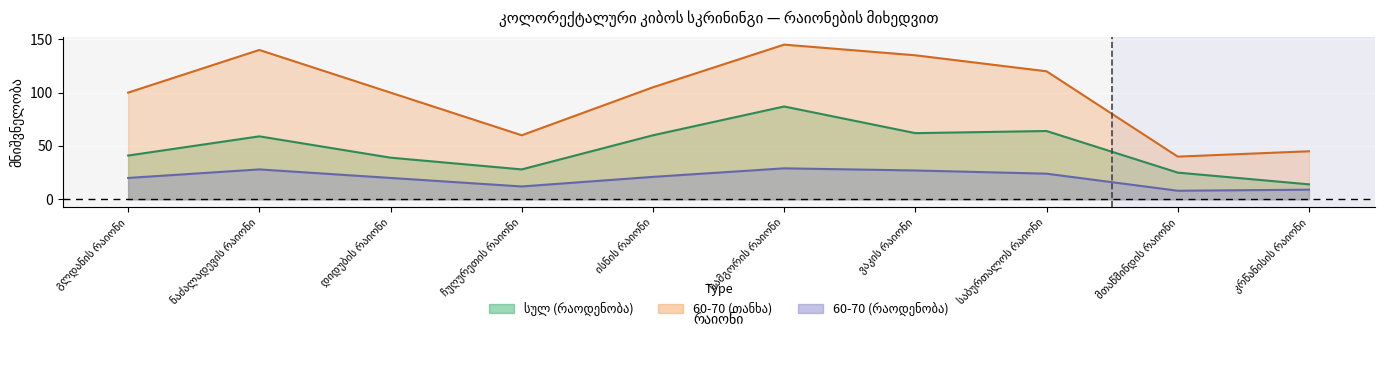

What is the spread (max minus min) of values at საბურთალოს რაიონი?

96